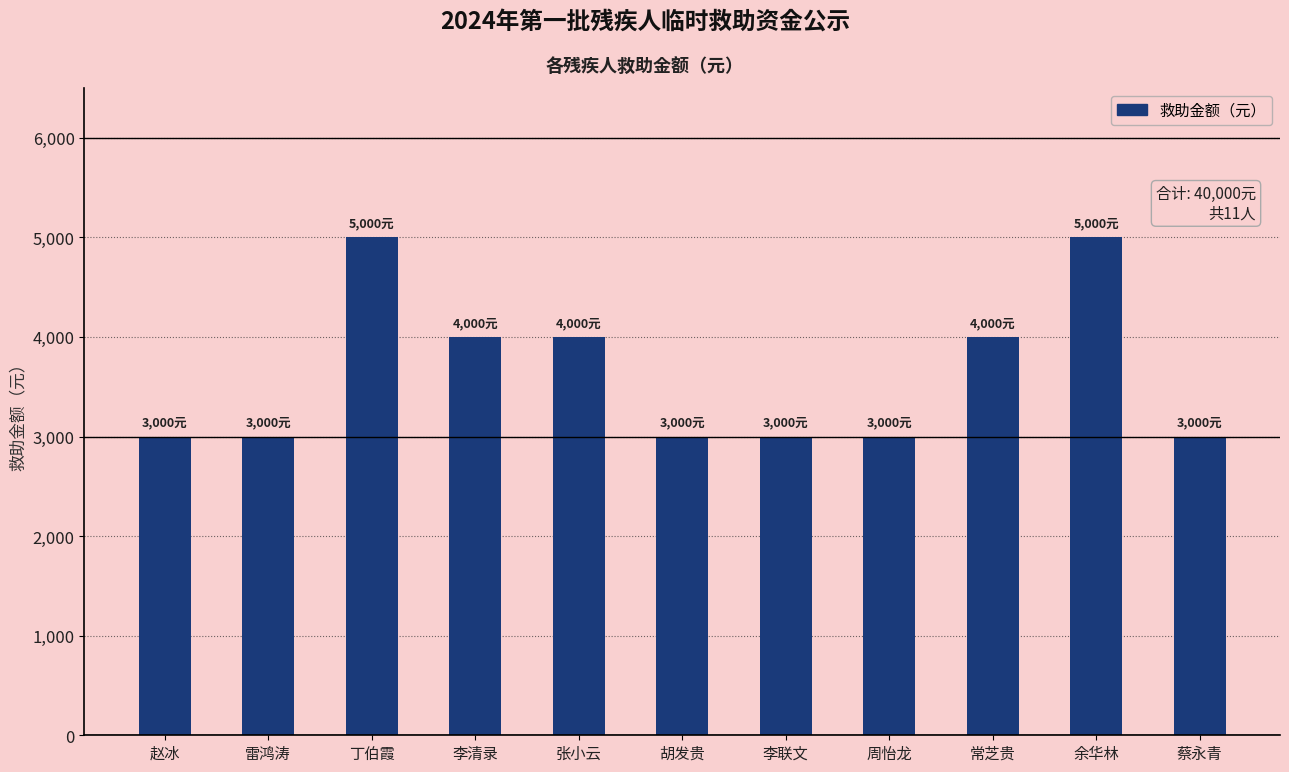

What is the average value?

3636